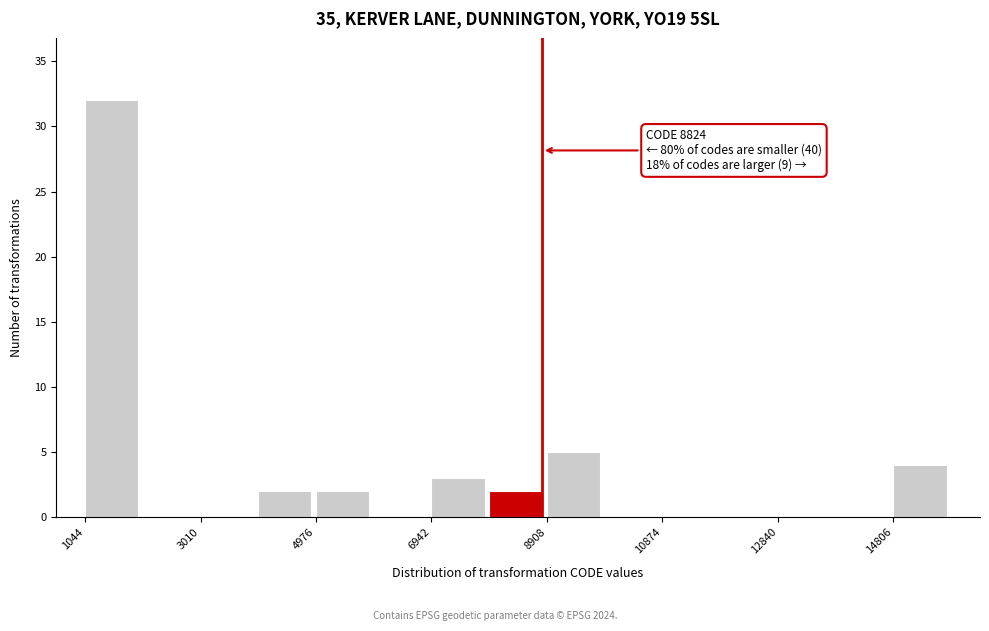

Which range on the x-axis has the tallest bar?

1000 to 2000